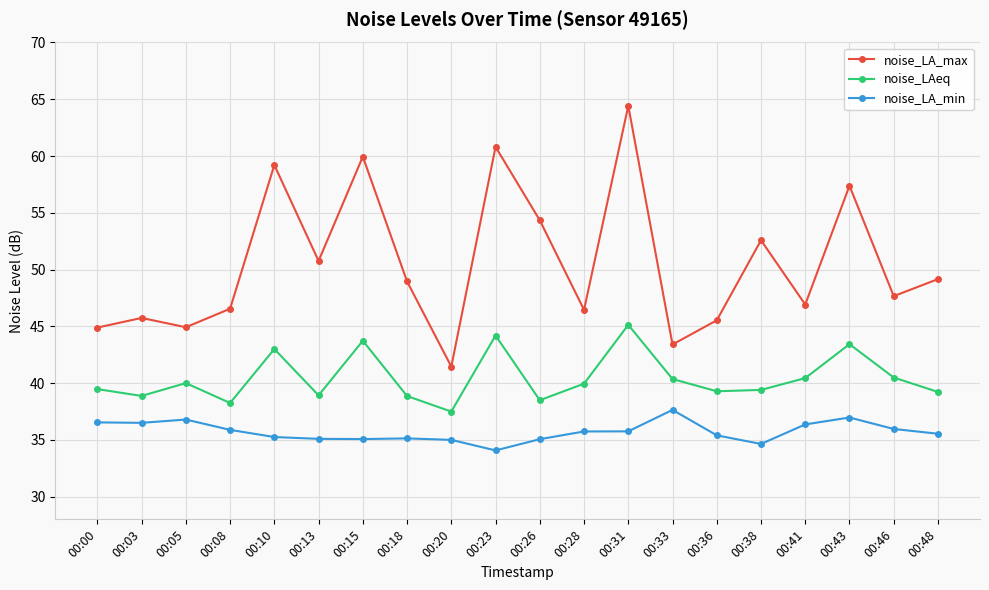

True or false: noise_LA_max and noise_LAeq intersect in this chart.

False